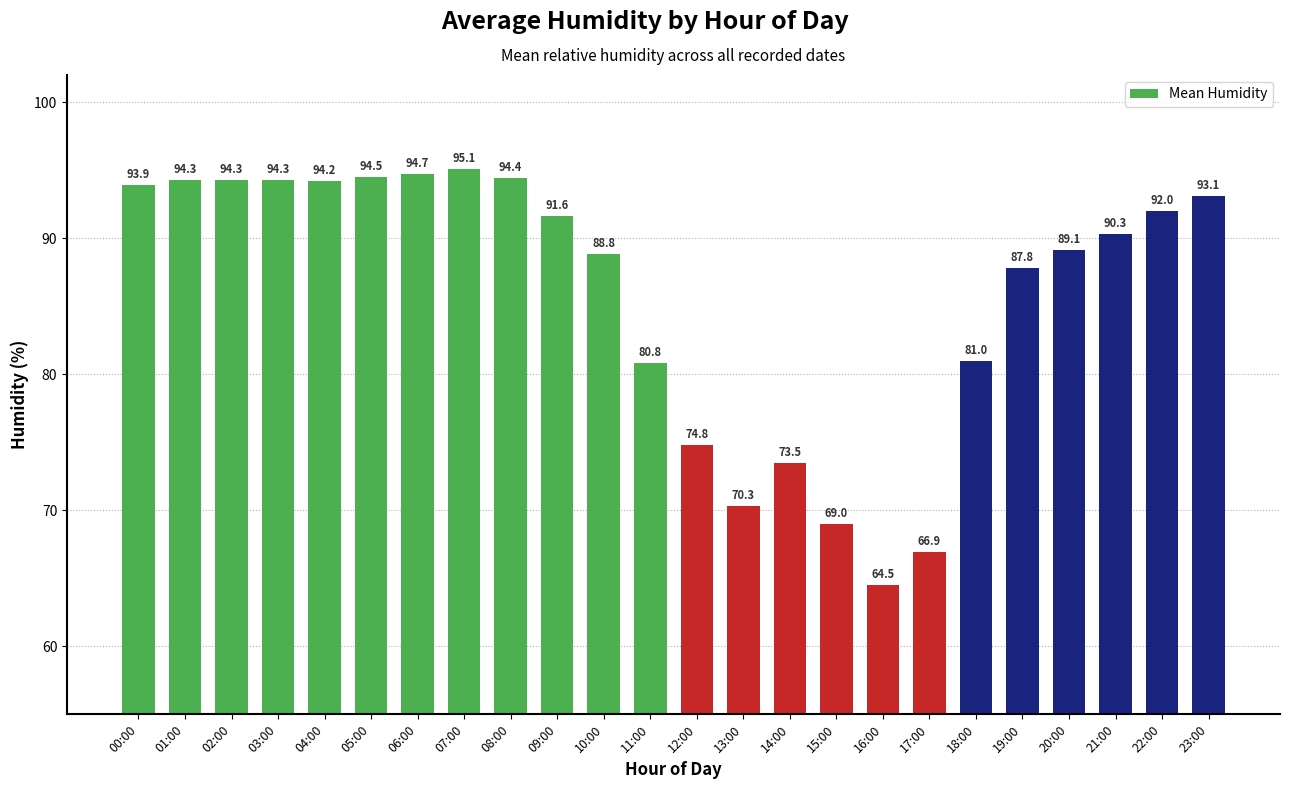

Reading left to right, extract all data points from this chart.

93.9	94.3	94.3	94.3	94.2	94.5	94.7	95.1	94.4	91.6	88.8	80.8	74.8	70.3	73.5	69.0	64.5	66.9	81.0	87.8	89.1	90.3	92.0	93.1